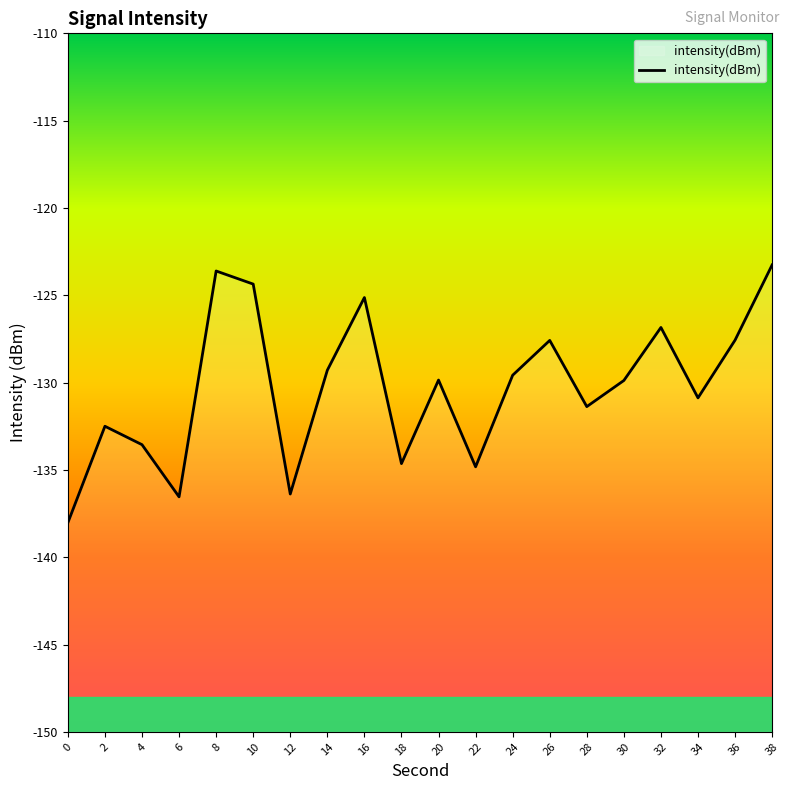

How many interior local valleys (lower than both neighbors) does the data have?

6